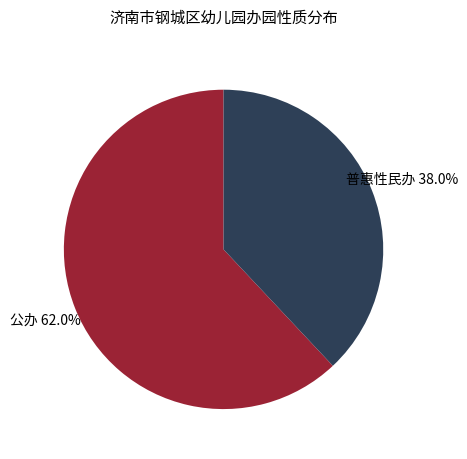

Is there a majority slice in this chart?

Yes